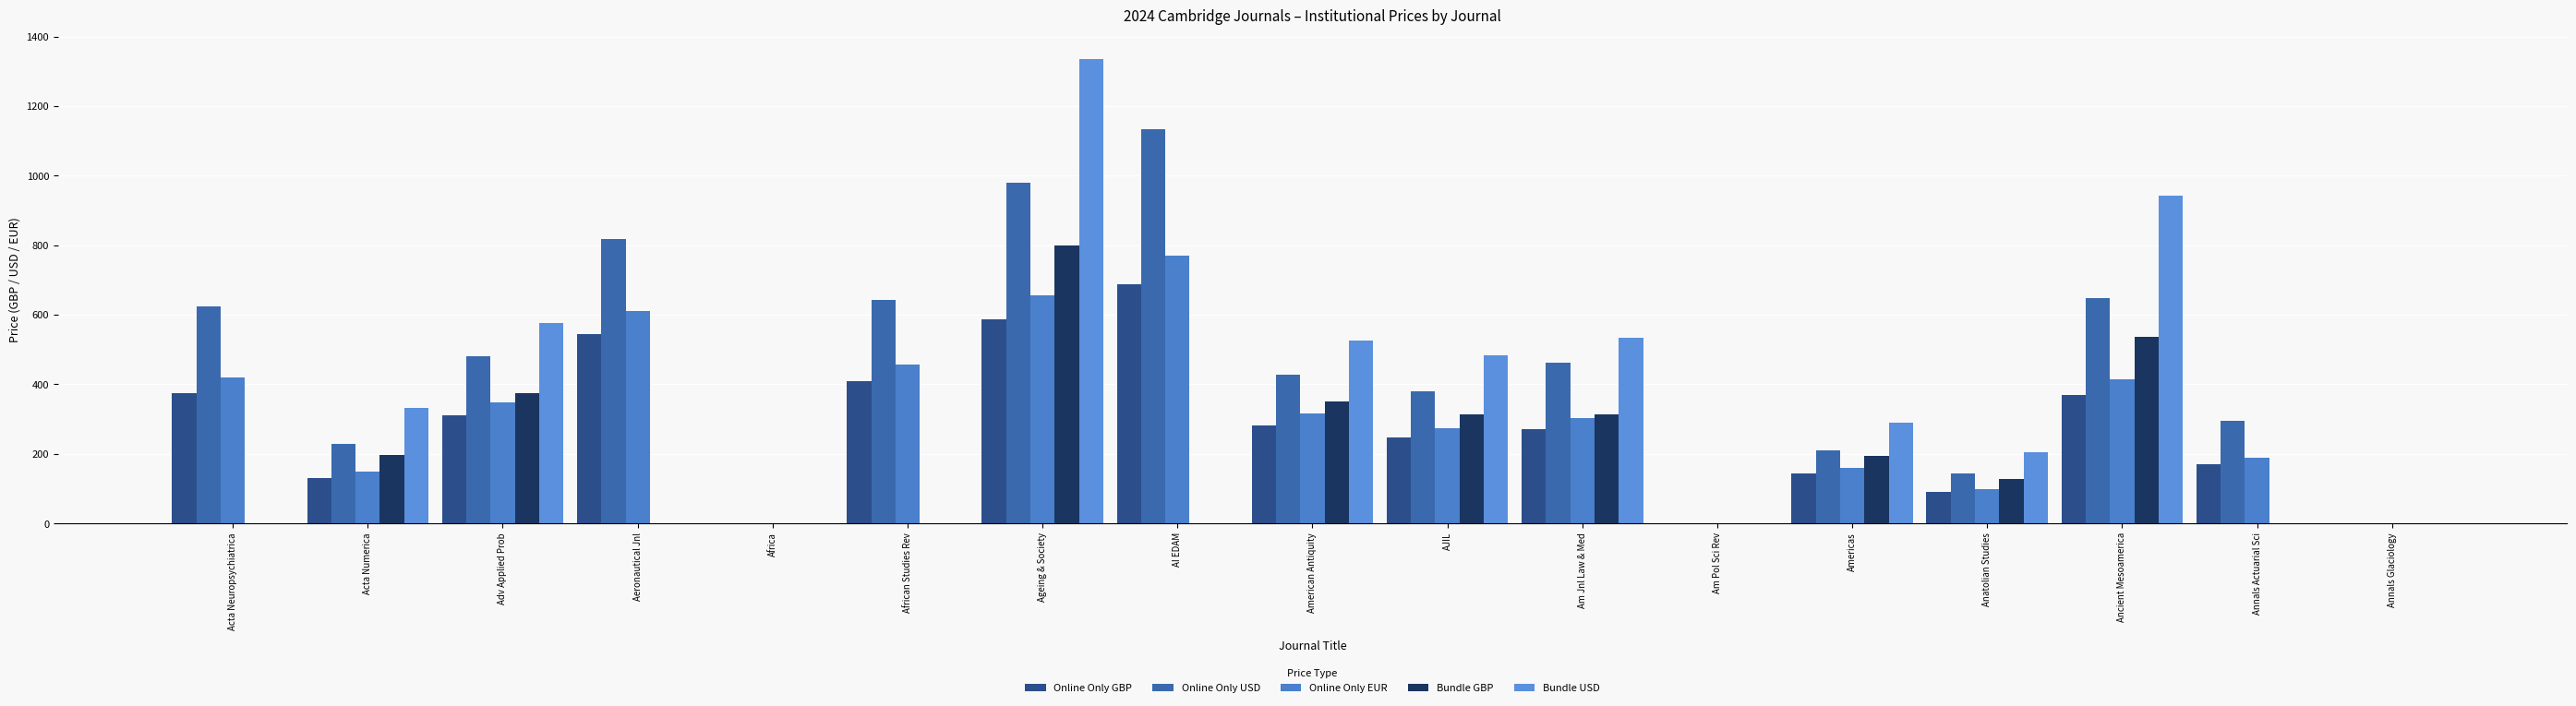

Count the number of data series in this chart.

5